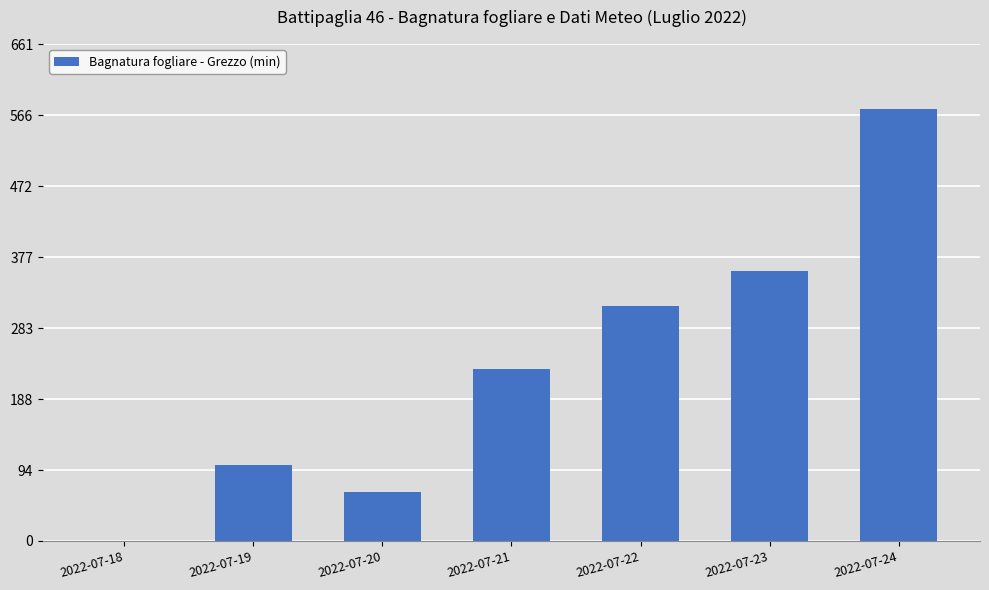

Are the bars grouped side by side (vs. stacked)?

No